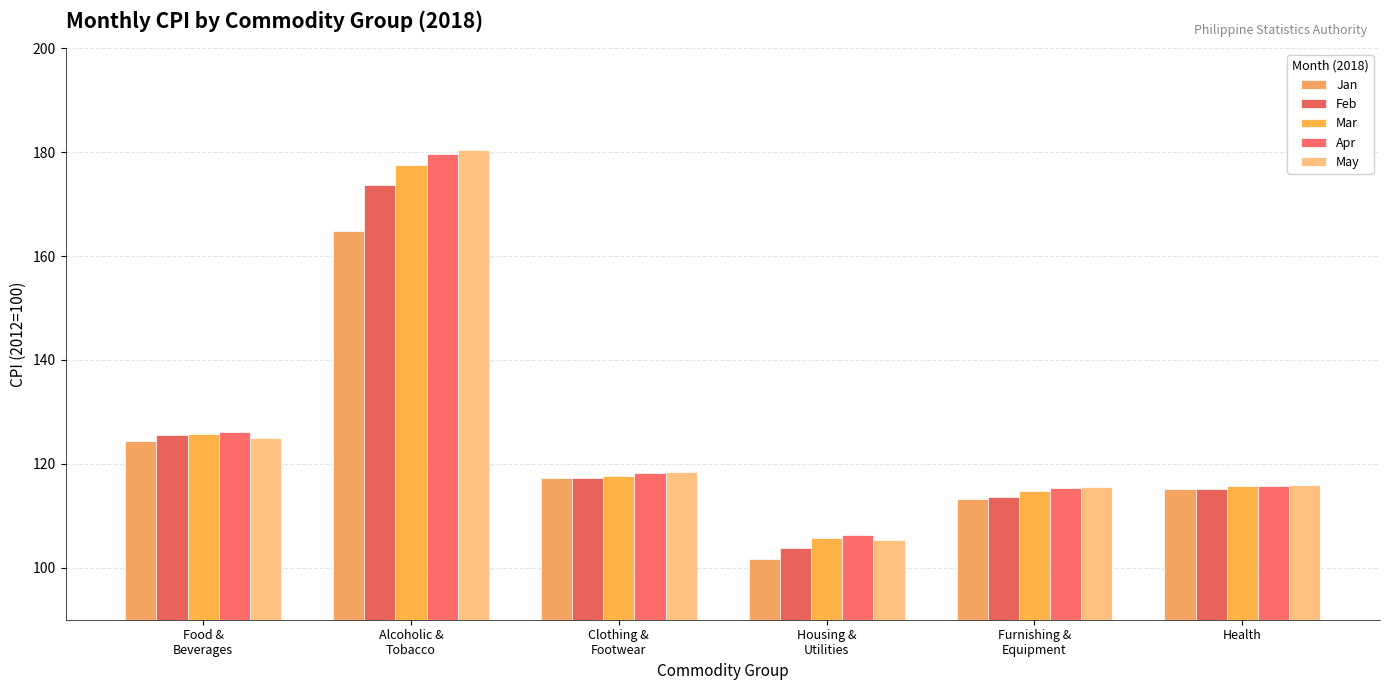

What position from the right is Food &
Beverages?

6